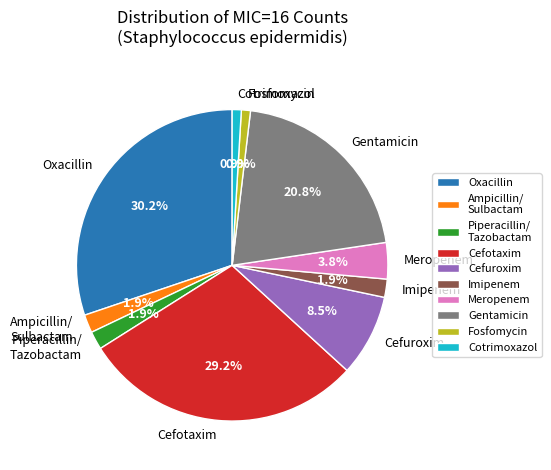

Which category has the biggest portion of the pie?

Oxacillin